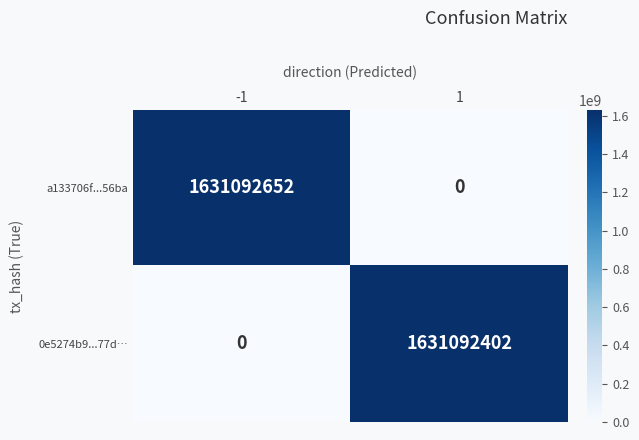

True or false: 0e5274b9...77d… has a value of 0 at -1.

True